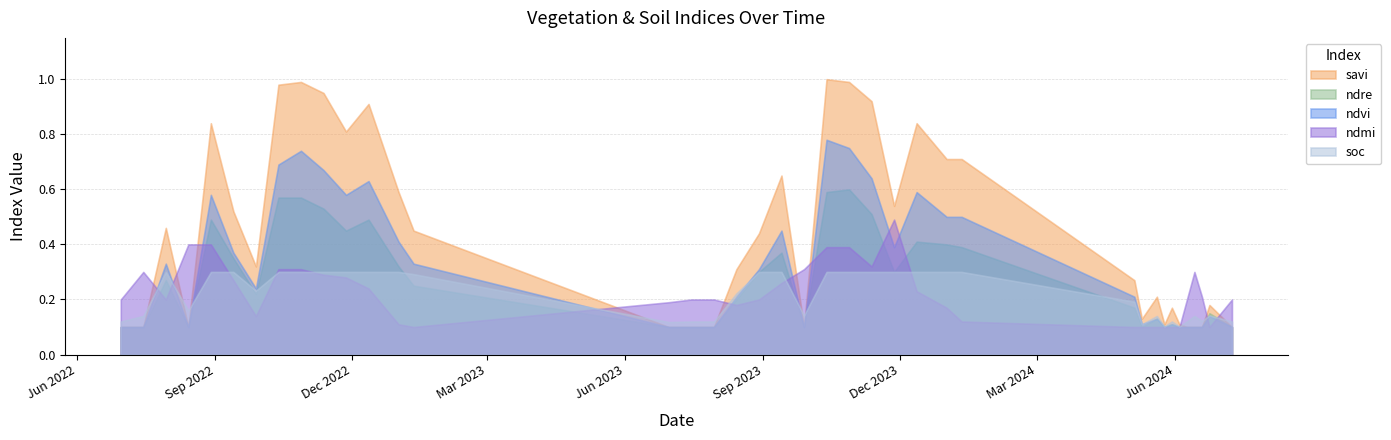

Between 27-11-2022 and 04-06-2024, which is larger?

27-11-2022